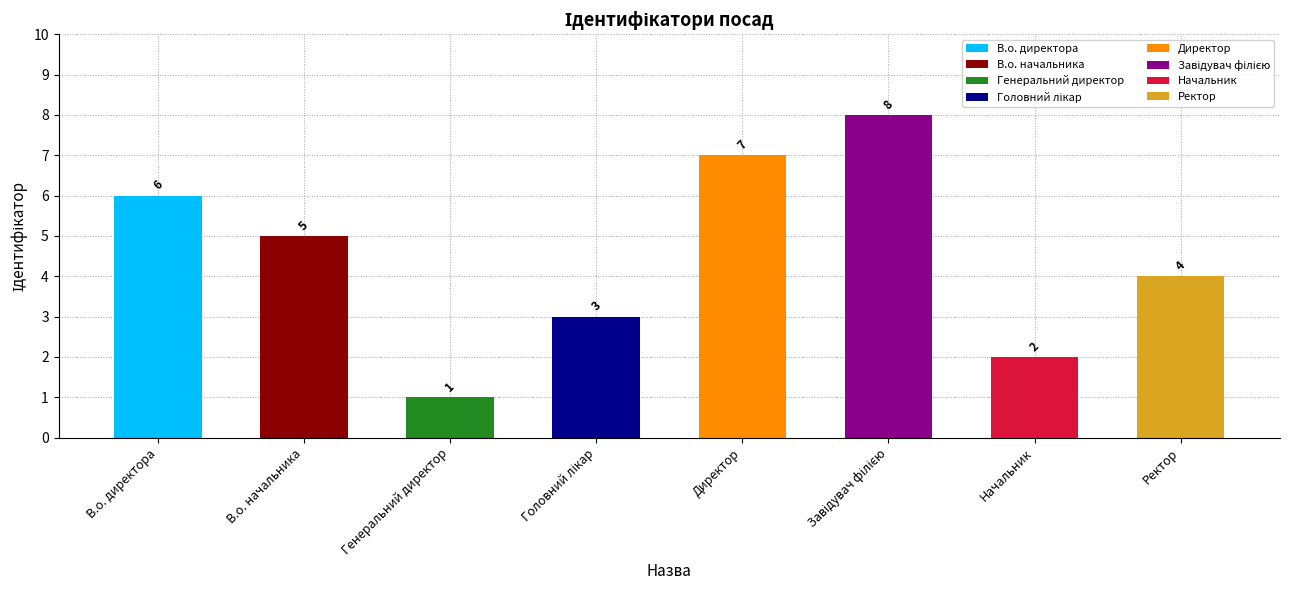

How many data points are less than 5?

4